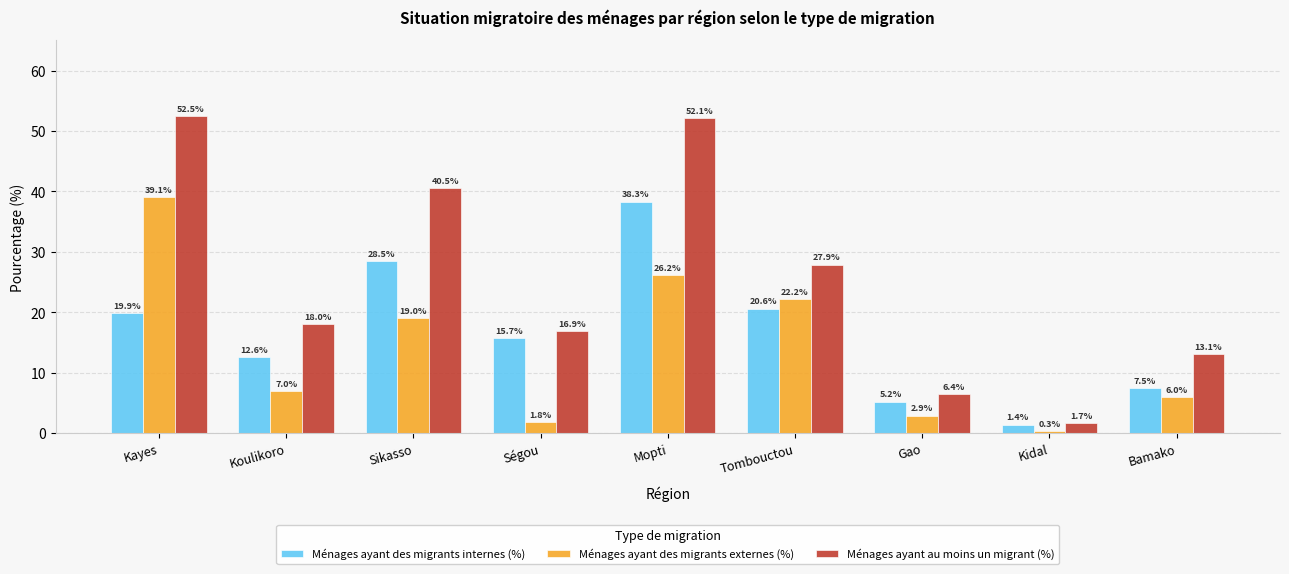

What position from the right is Ségou?

6